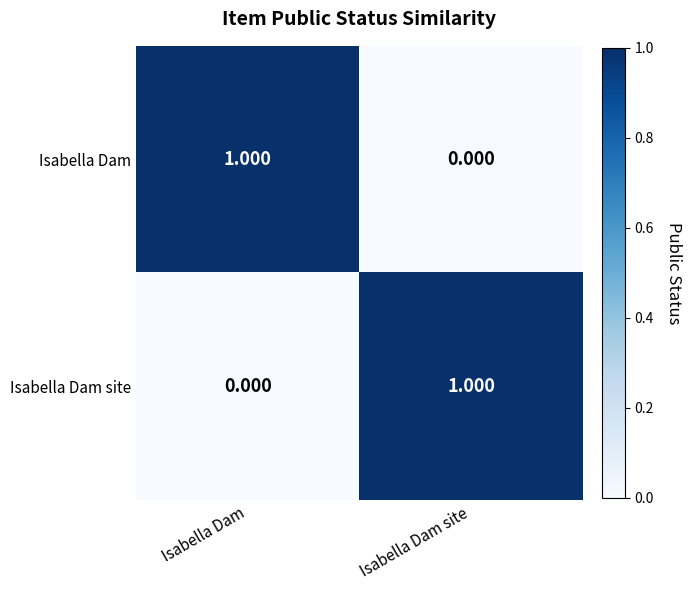

Rank the series at Isabella Dam site from highest to lowest value.

Isabella Dam site, Isabella Dam